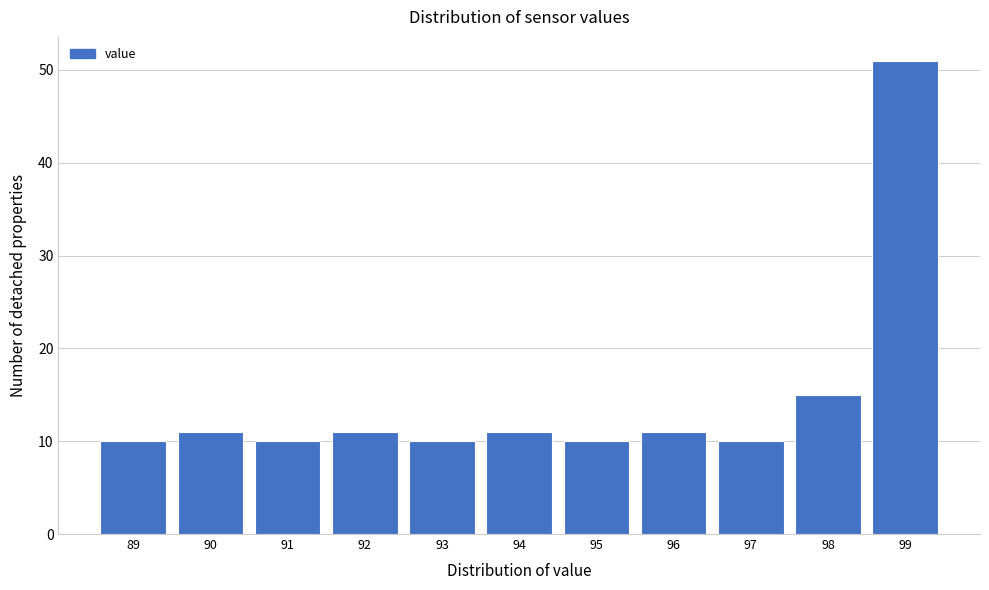

Reading right to left, what are all the values shown in this chart?

51	15	10	11	10	11	10	11	10	11	10